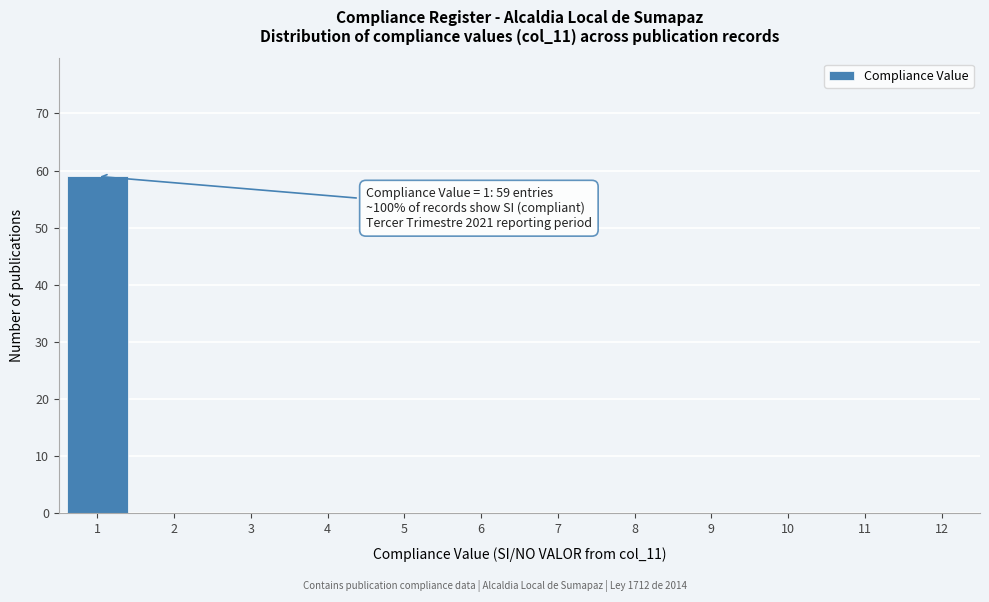

Reading right to left, list all the values displayed in this chart.

12=0	11=0	10=0	9=0	8=0	7=0	6=0	5=0	4=0	3=0	2=0	1=59